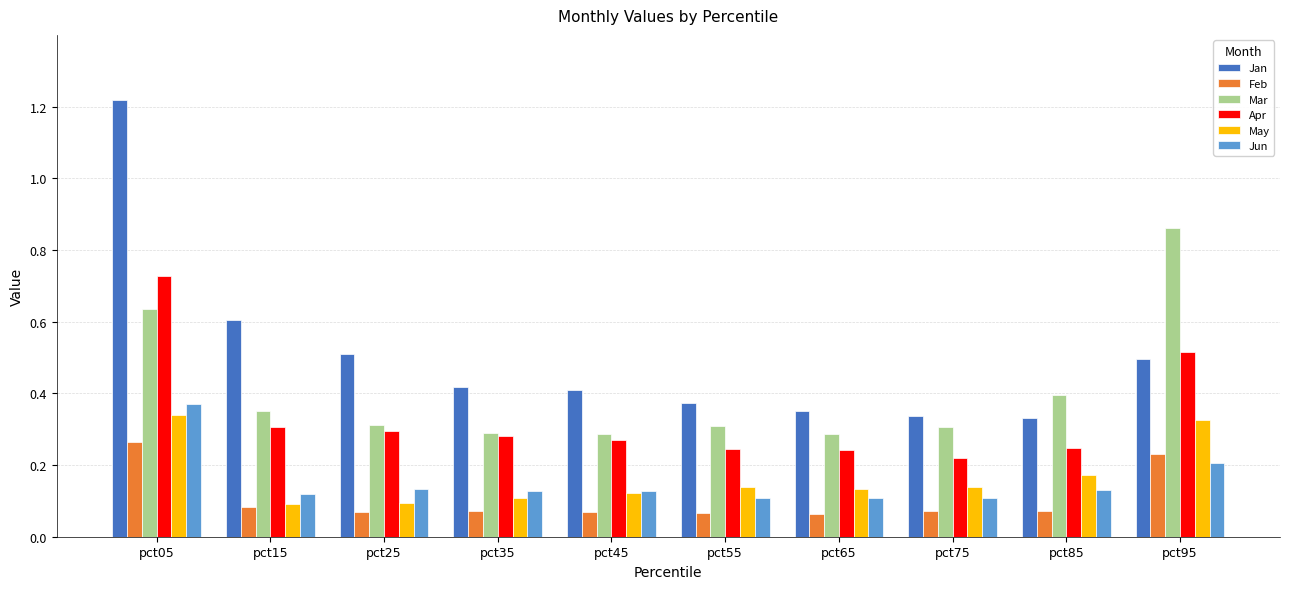

What are all the series names shown in the legend?

Jan, Feb, Mar, Apr, May, Jun